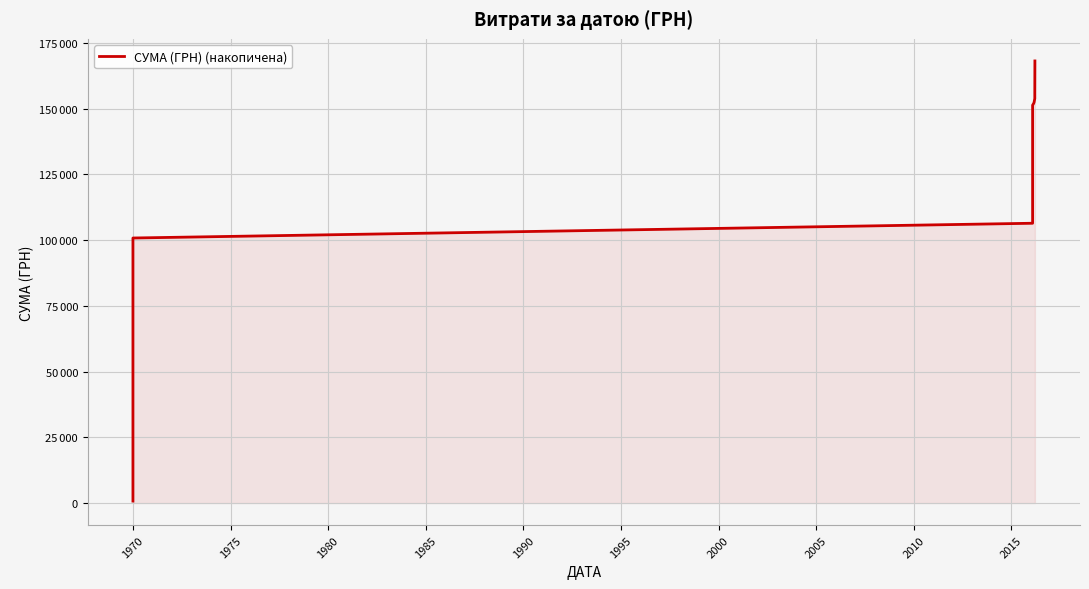

How many values are below 125404?

20